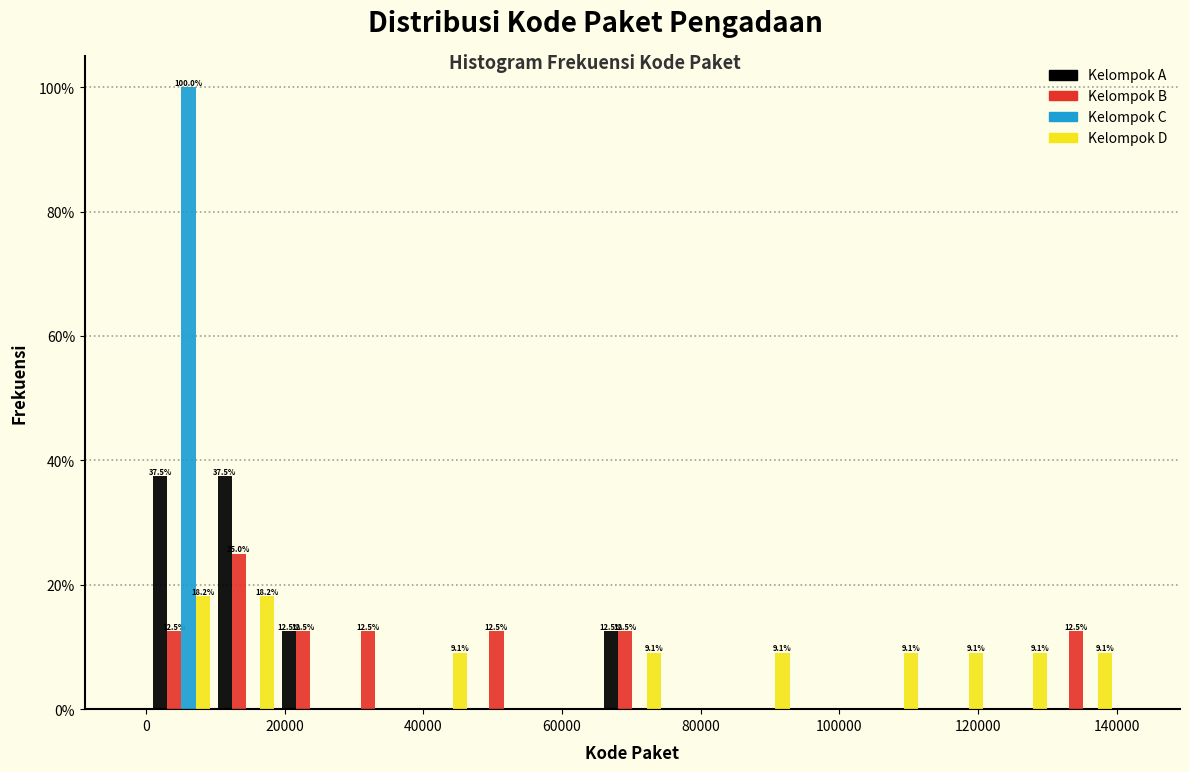

In the Kelompok C series, which range on the x-axis has the tallest bar?

0 to 10000